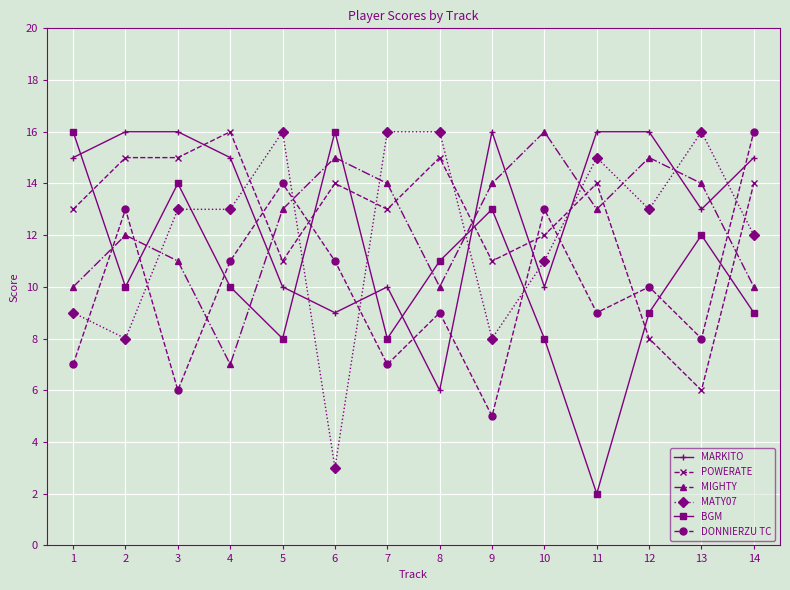

Is it true that MARKITO equals 26 at 12?

False